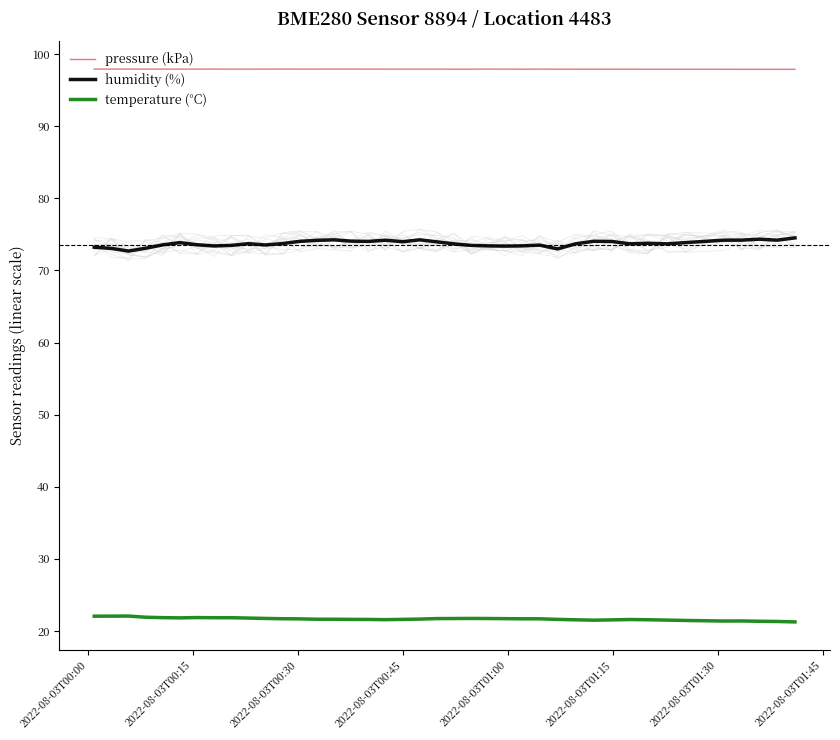

What is the minimum value for humidity (%)?

72.7